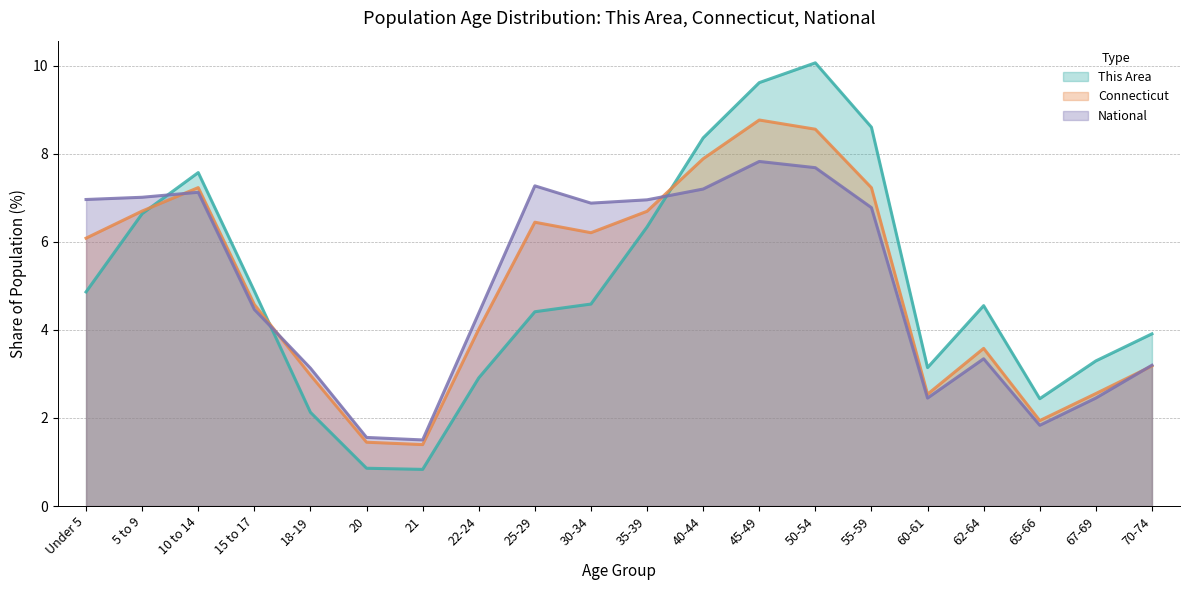

What are all the series names shown in the legend?

This Area, Connecticut, National